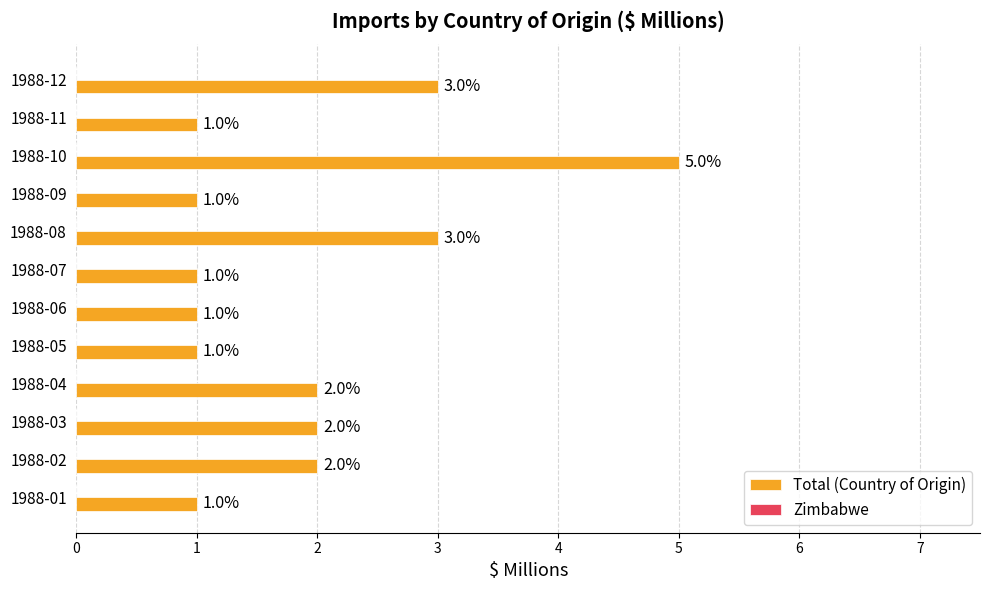

What is the maximum value shown in the chart?

5